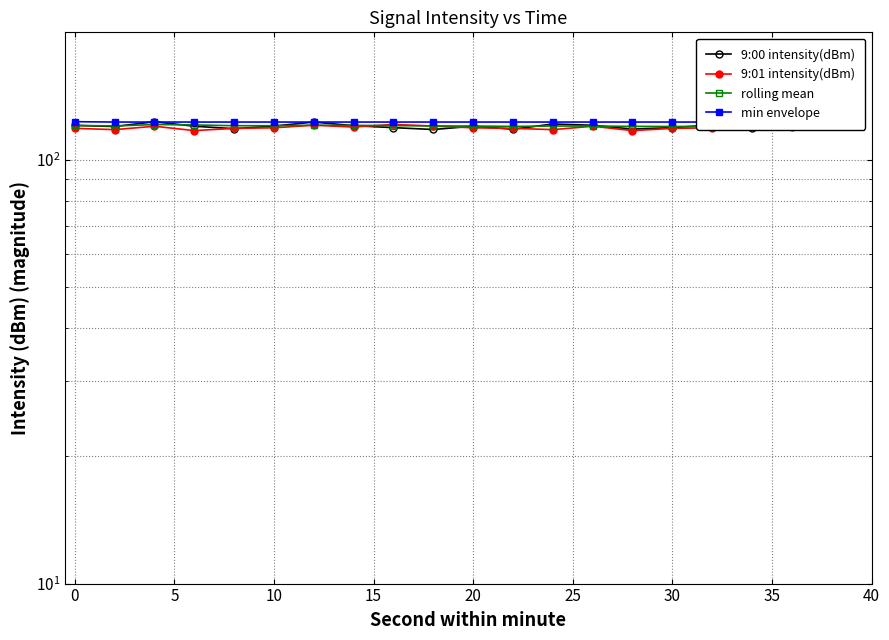

Count the number of categories in the chart.

20